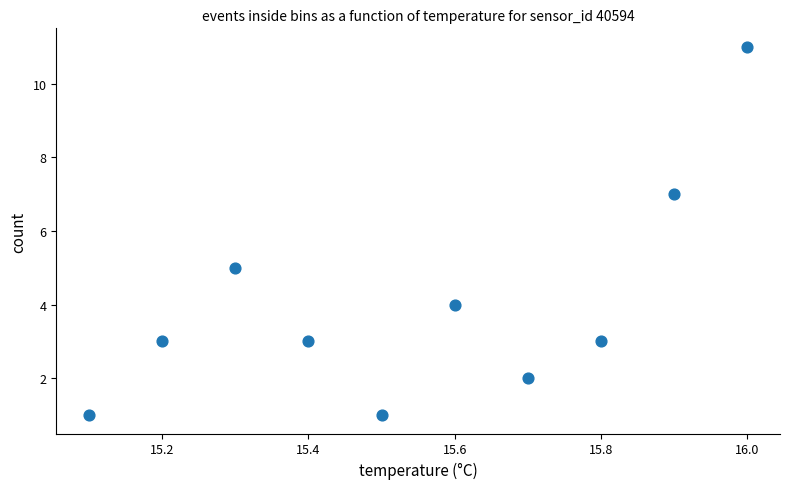

What is the range of Y values (max minus min)?

10